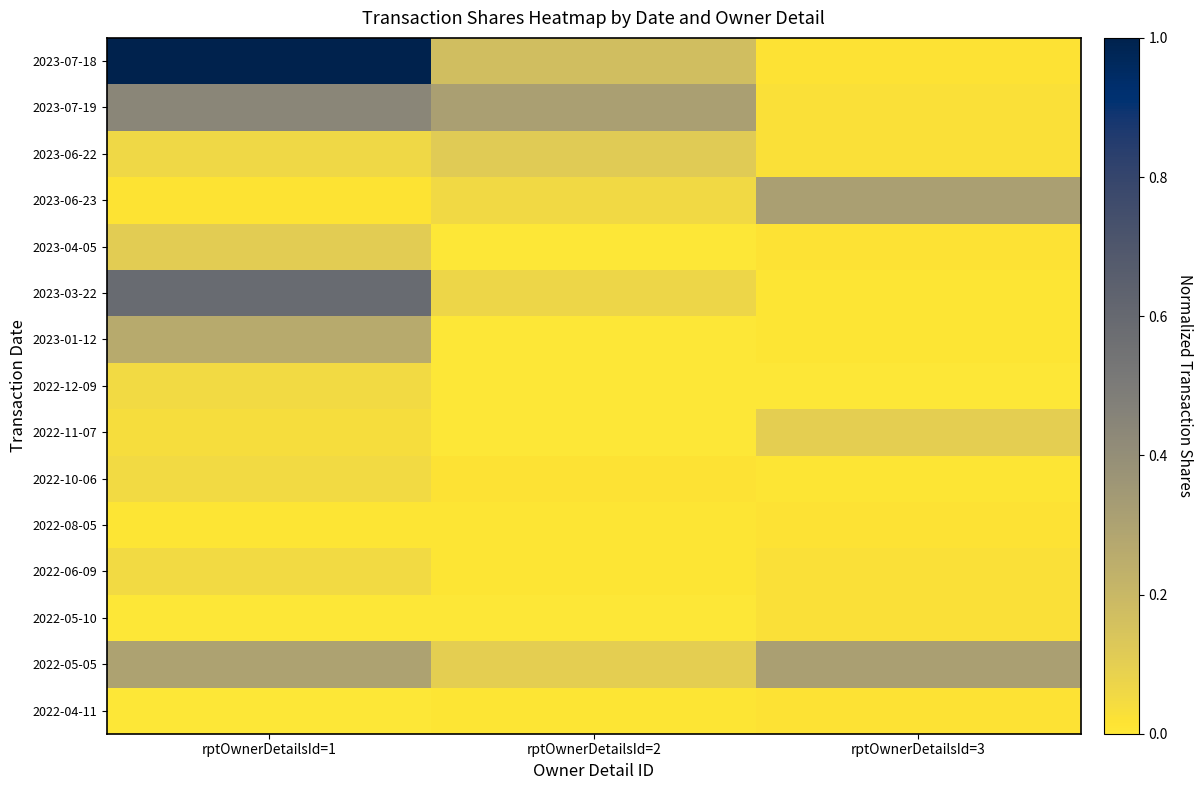

What is the total value across all series at rptOwnerDetailsId=1?

3.0